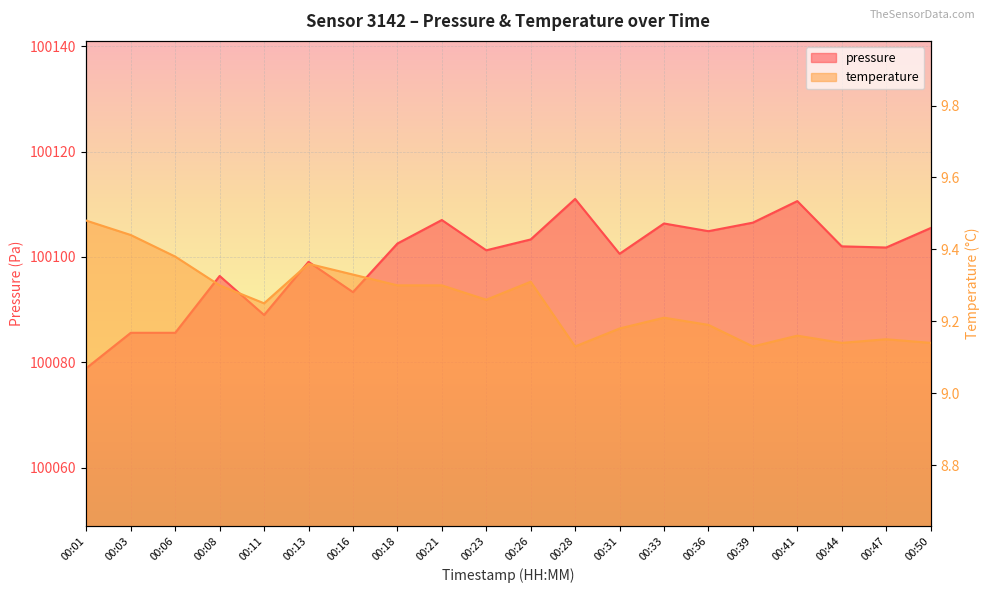

How many lines are shown in the chart?

2